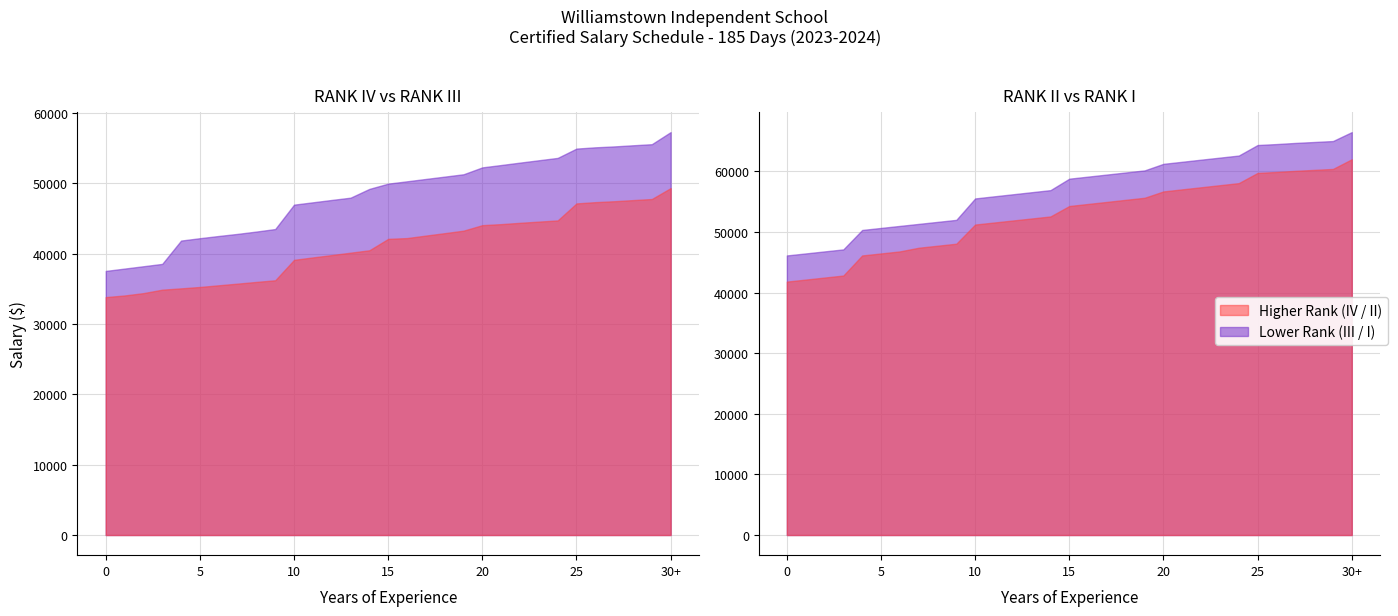

What is the value of the RANK III point at the 15th from the left?

49189.7